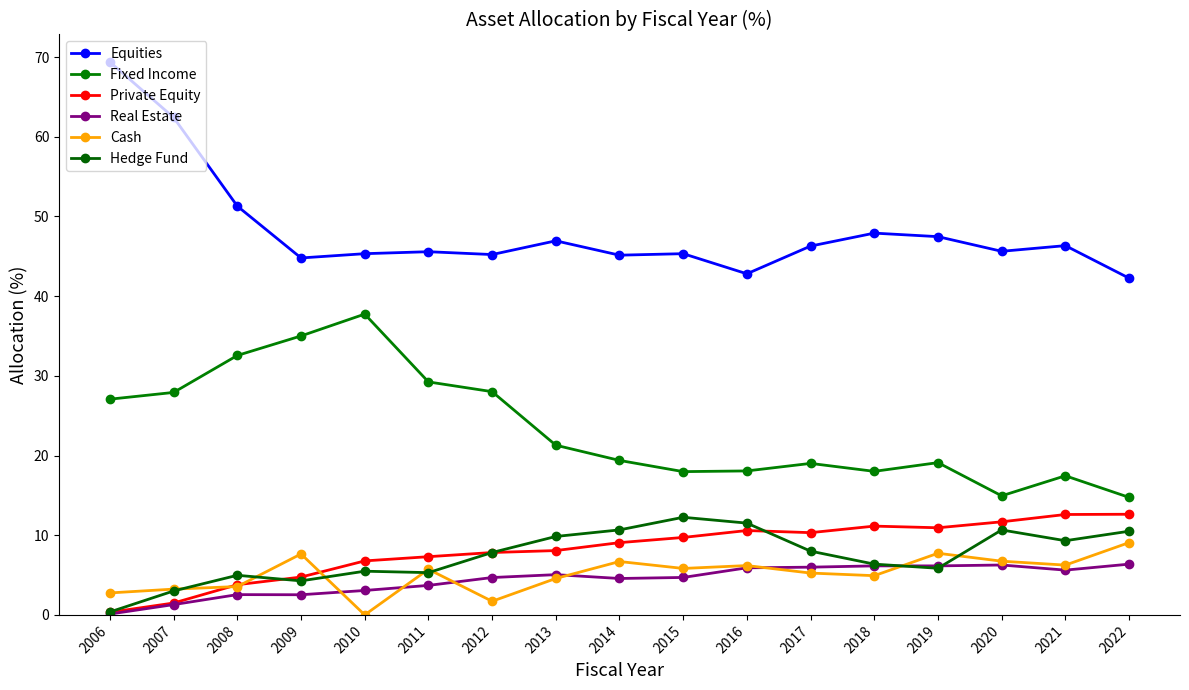

What is the difference between the maximum and minimum values in the Fixed Income series?

23.0